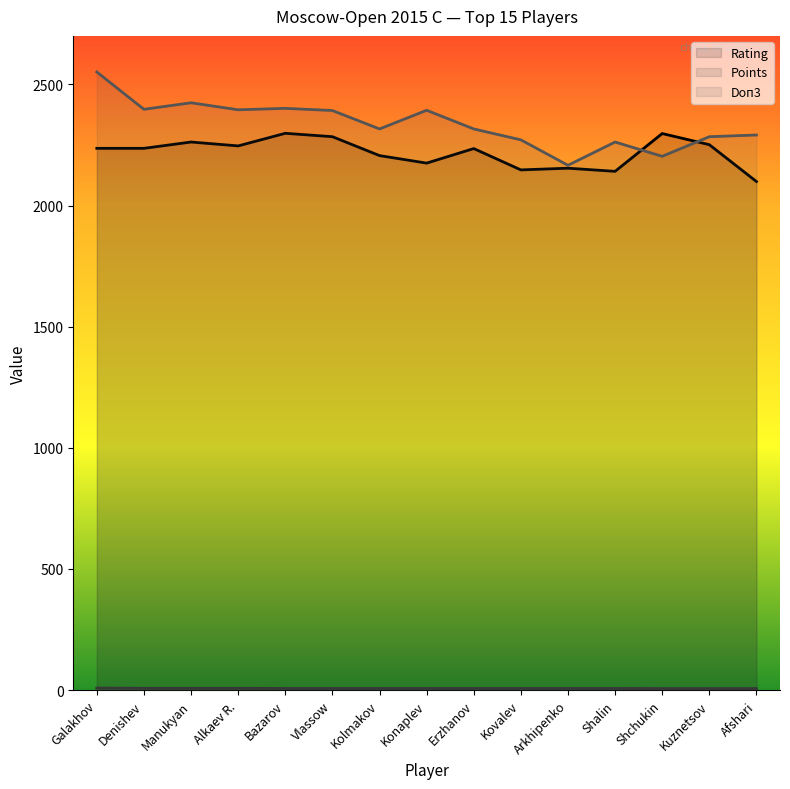

True or false: Points (line) and Doп3 (line) cross at least once.

False